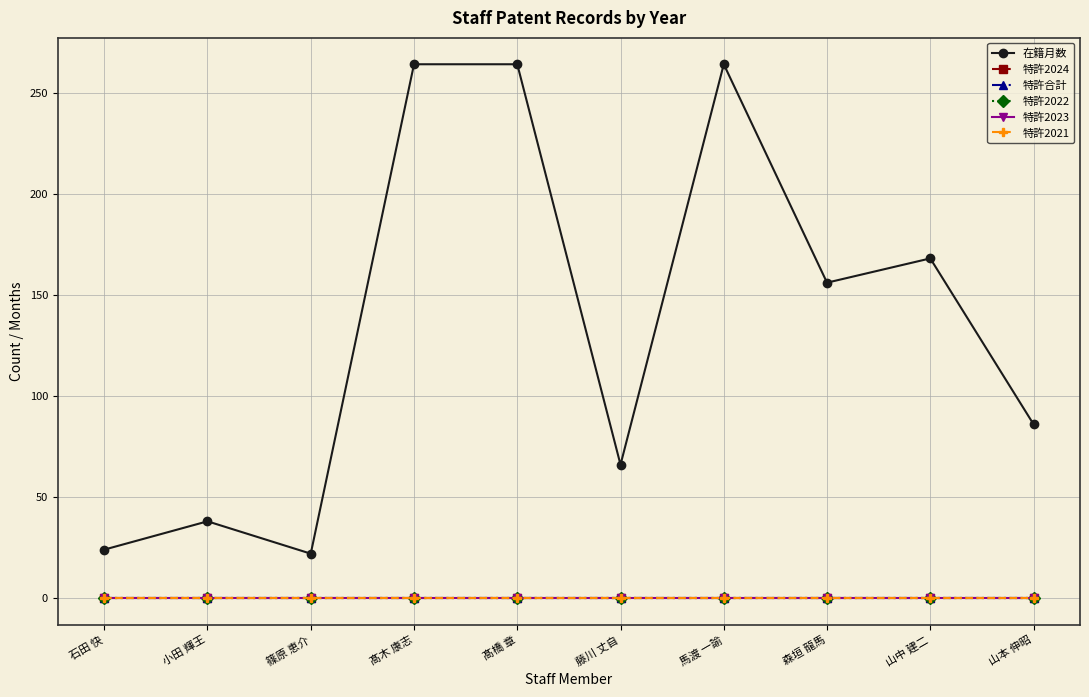

Is this an area chart (filled region under the line)?

No